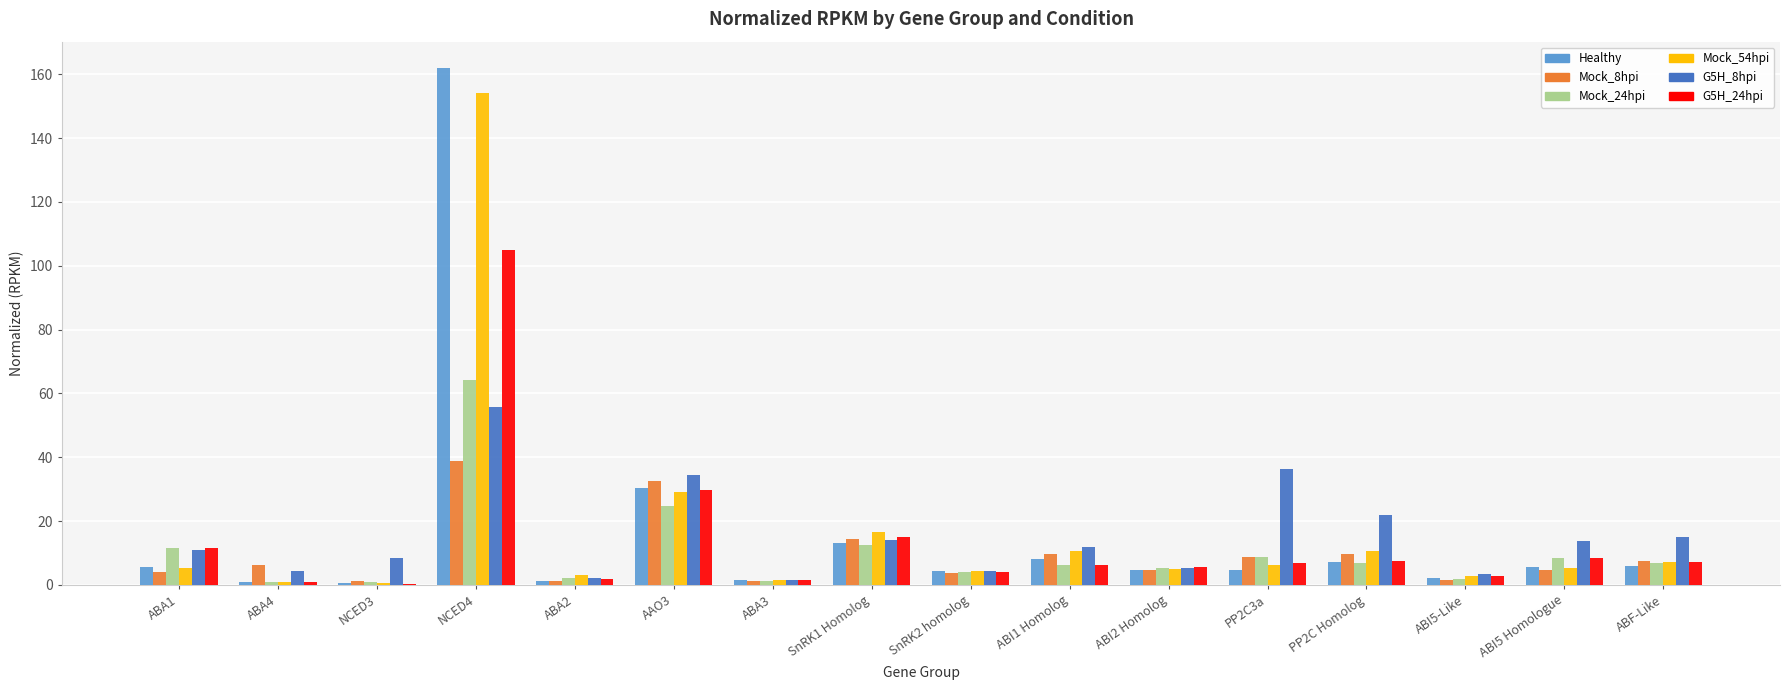

At which category is the sum across all series the highest?

NCED4